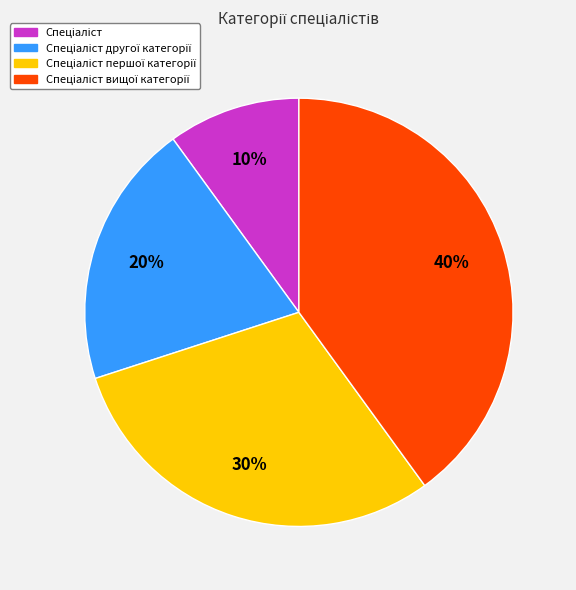

To the nearest percent, what is the difference between the largest and smallest slice percentages?

30%